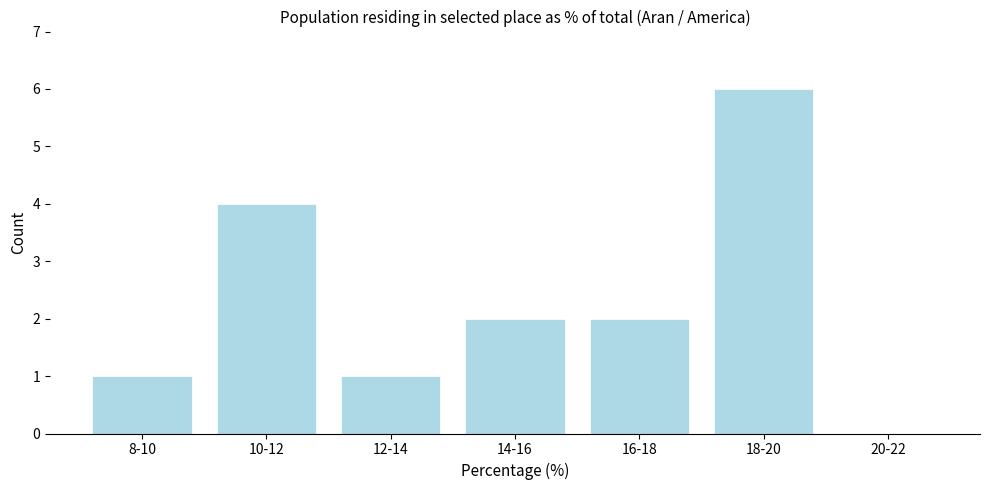

Reading left to right, transcribe all the data shown in this chart.

8-10=1	10-12=4	12-14=1	14-16=2	16-18=2	18-20=6	20-22=0